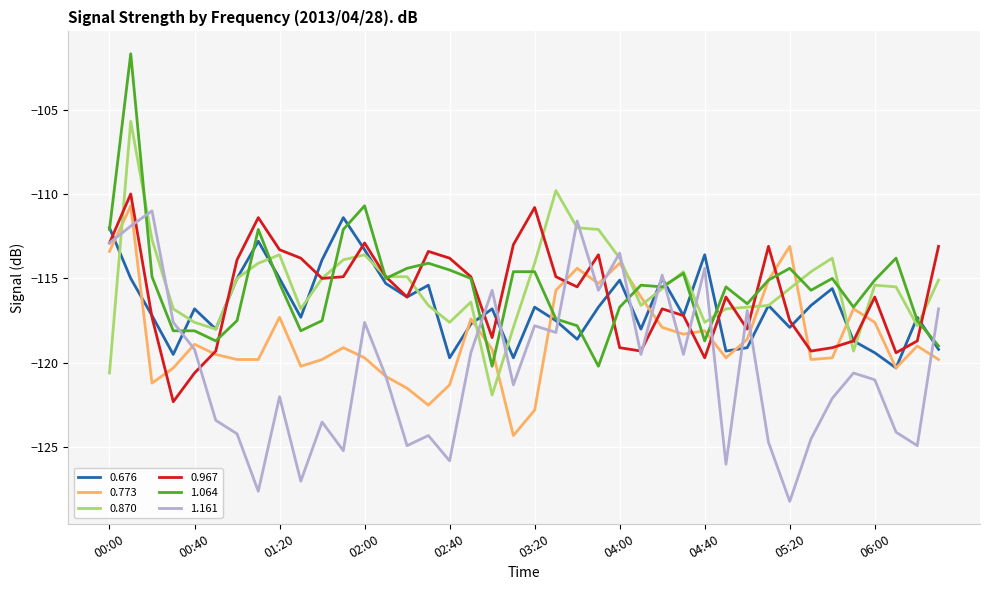

What is the greatest value displayed?

-101.7